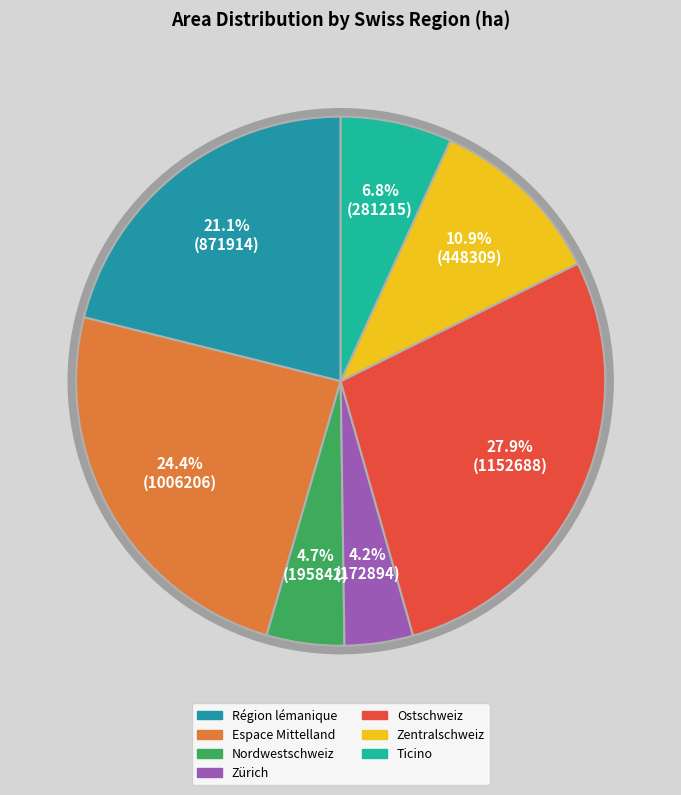

Combined, what portion of the pie is Zürich and Ticino?

11.0%